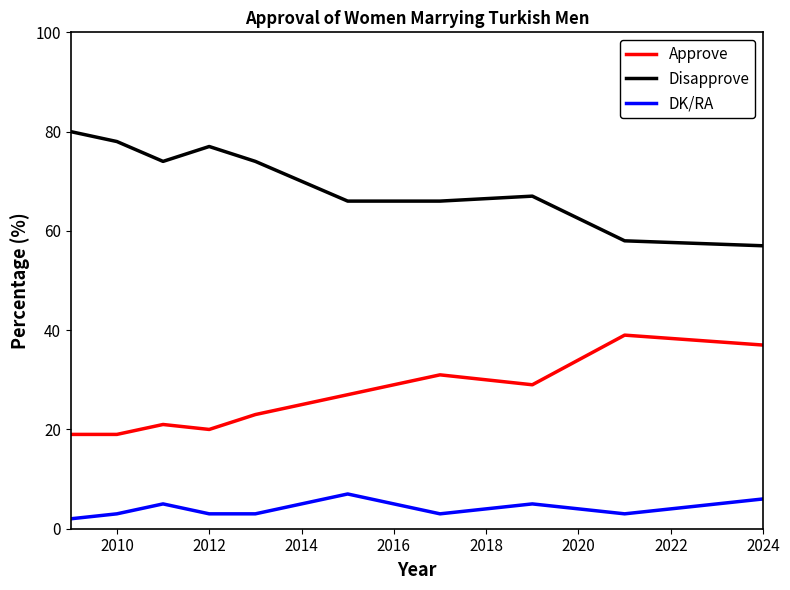

What is the difference between the maximum and minimum values in the Disapprove series?

23